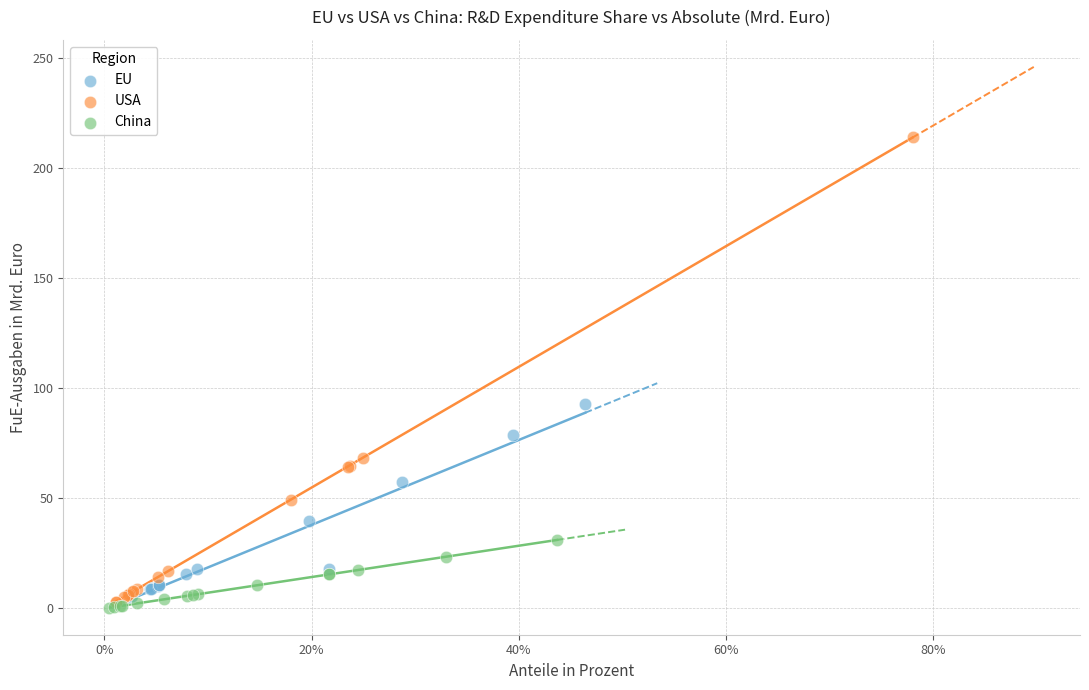

Which series contains the highest Y value?

USA